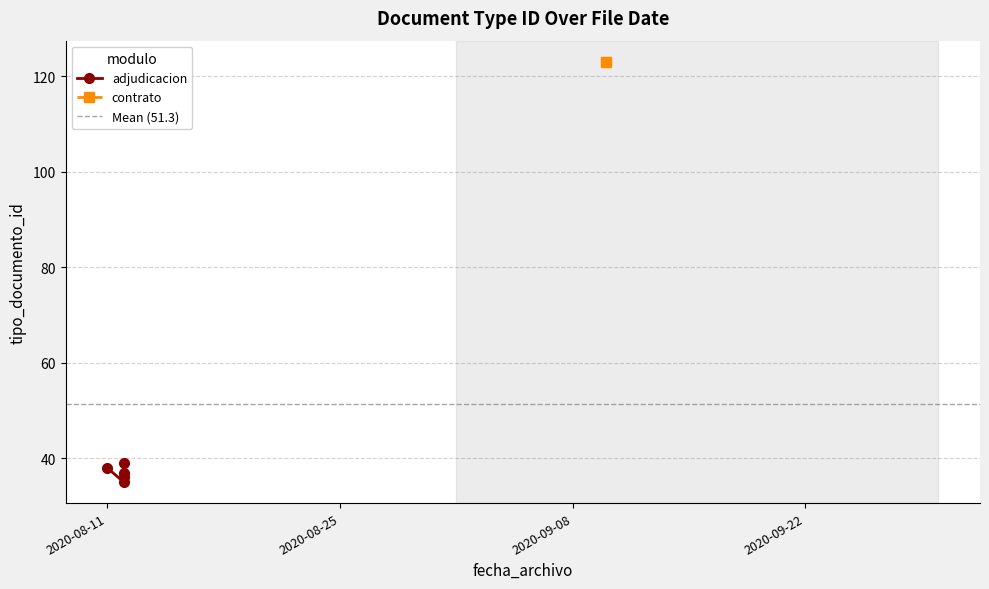

At which category does the data reach its first local peak?

2020-09-10